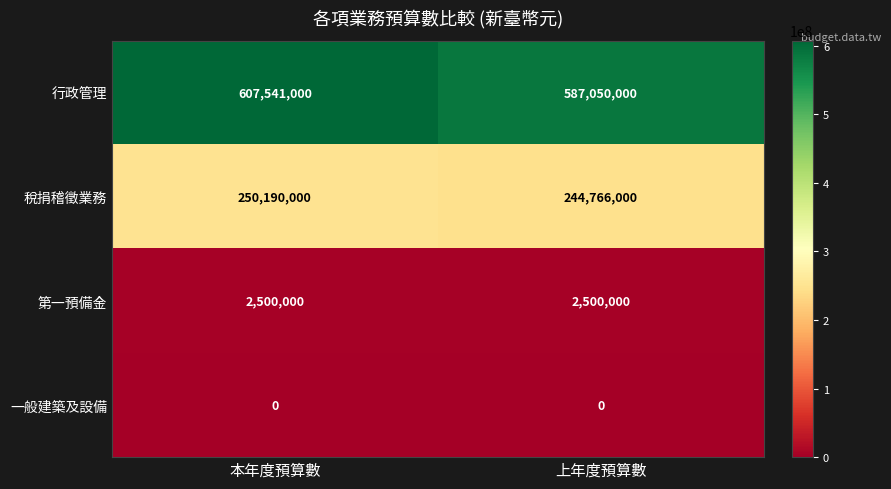

At which category does the chart reach its peak across all series?

本年度預算數